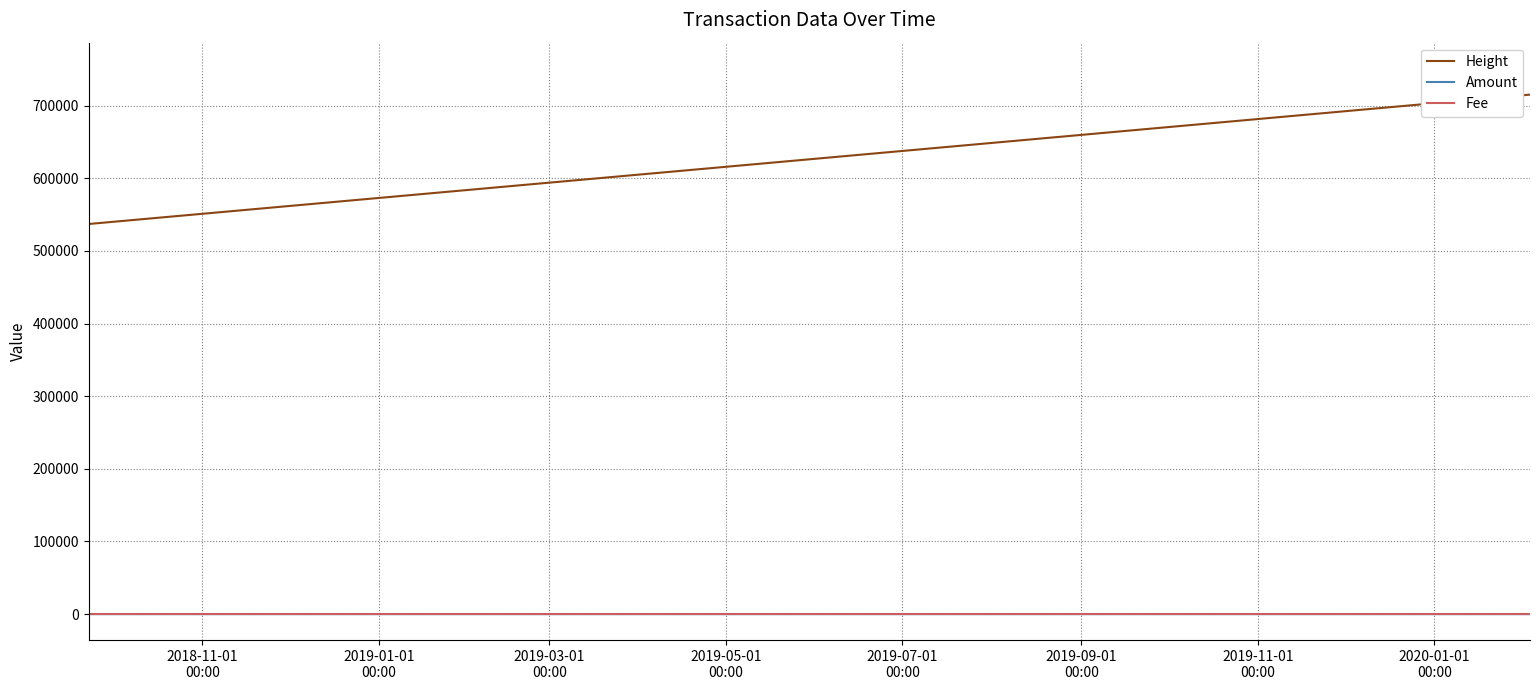

What is the maximum value shown in the chart?

715231.0